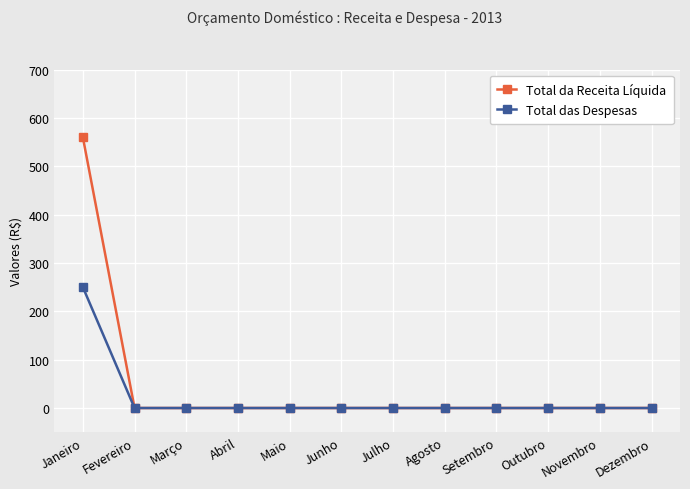

What is the average value of the Total das Despesas series?

21